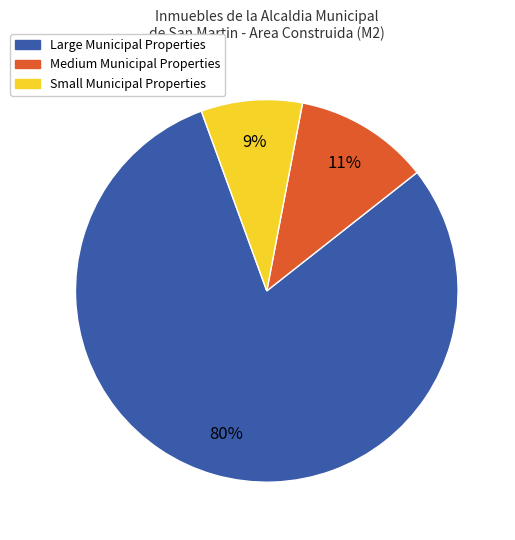

How many slices are in this pie chart?

3